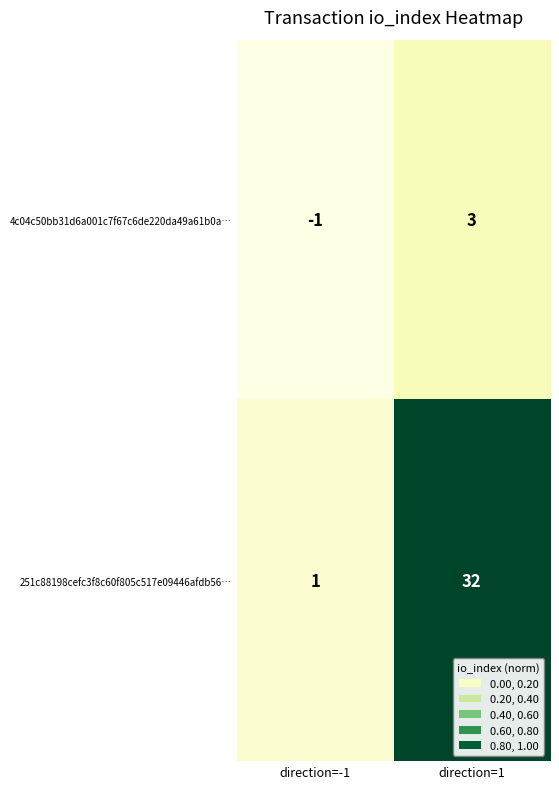

Reading left to right, extract all data points from this chart.

4c04c50bb31d6a001c7f67c6de220da49a61b0a…: -1	3
251c88198cefc3f8c60f805c517e09446afdb56…: 1	32